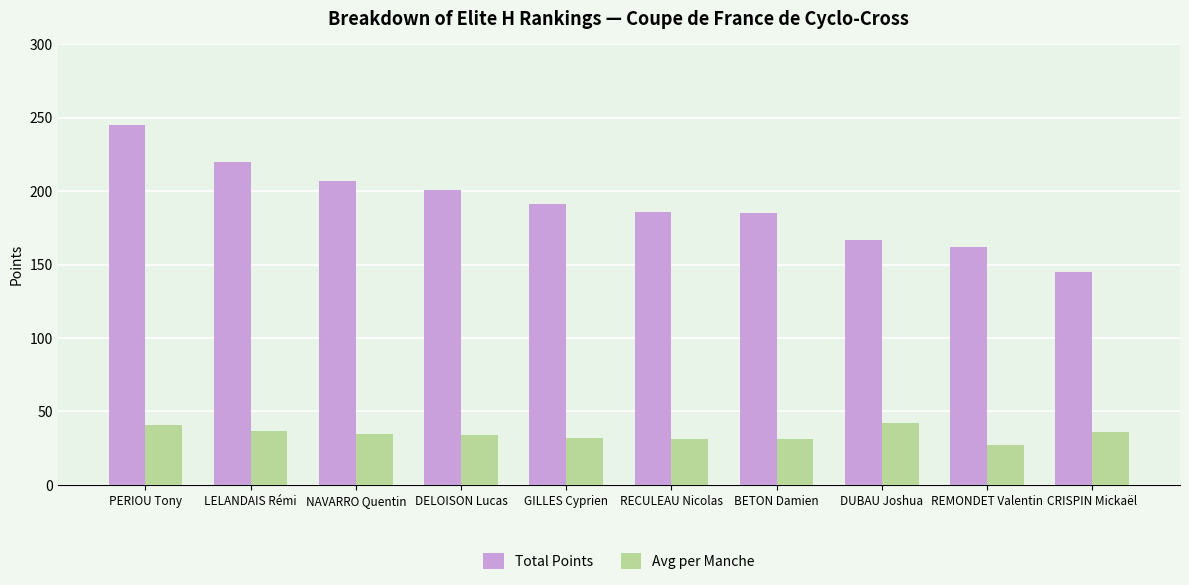

Is the value of Total Points at DELOISON Lucas greater than the value of Avg per Manche at GILLES Cyprien?

Yes